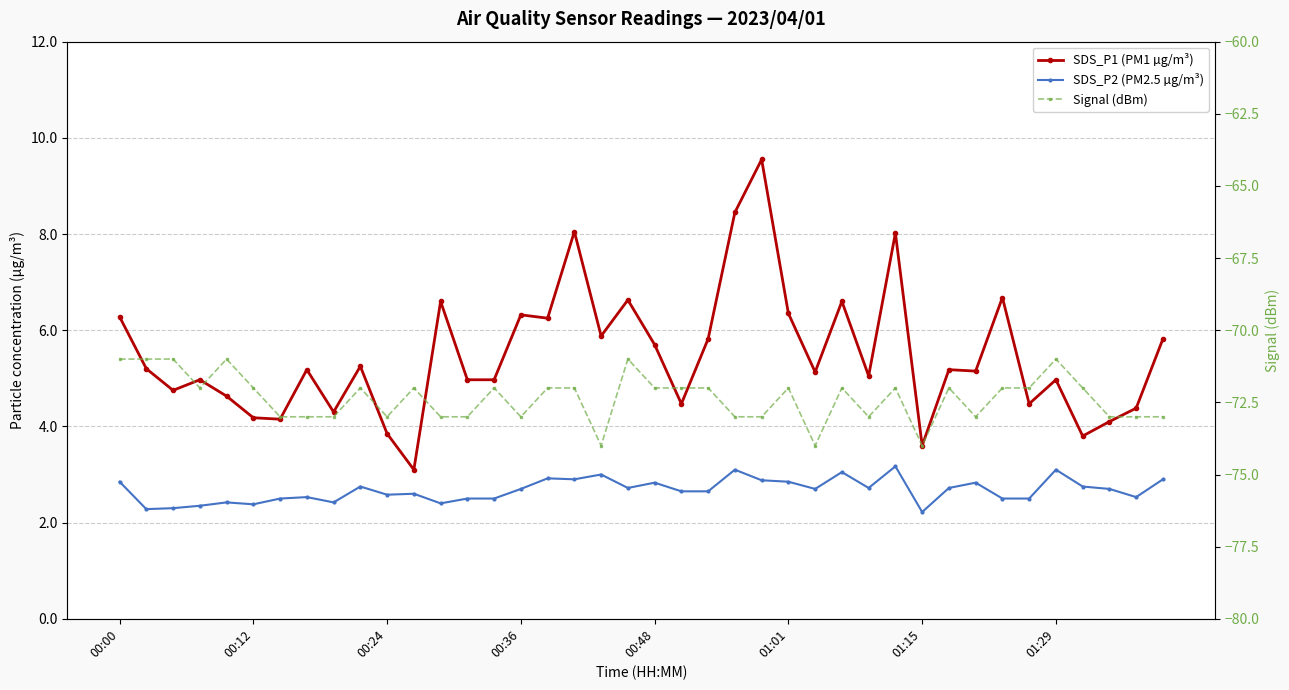

At which label does Signal (dBm) reach its peak?

00:00